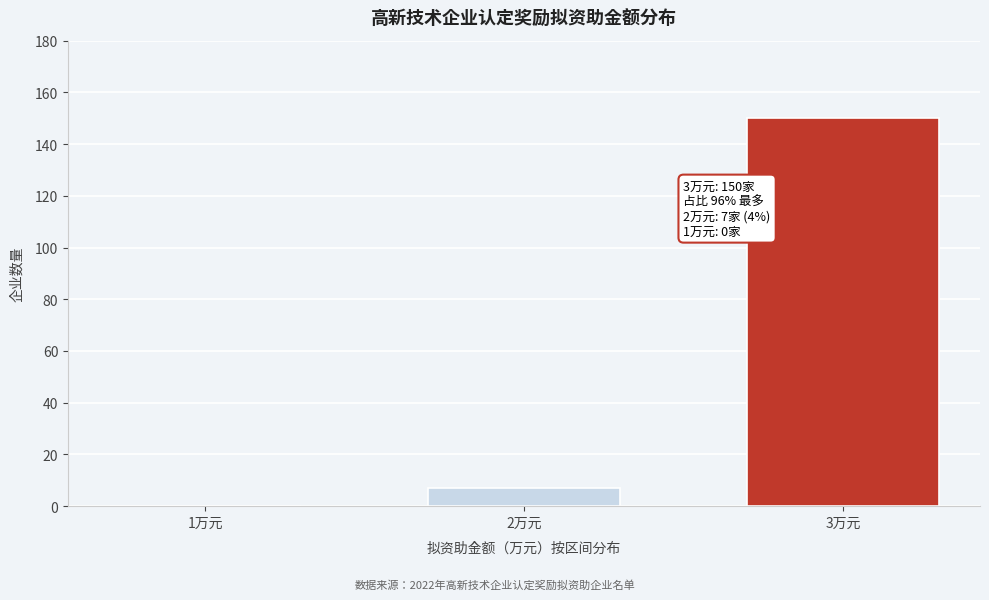

Reading right to left, transcribe all the data shown in this chart.

3万元=150	2万元=7	1万元=0